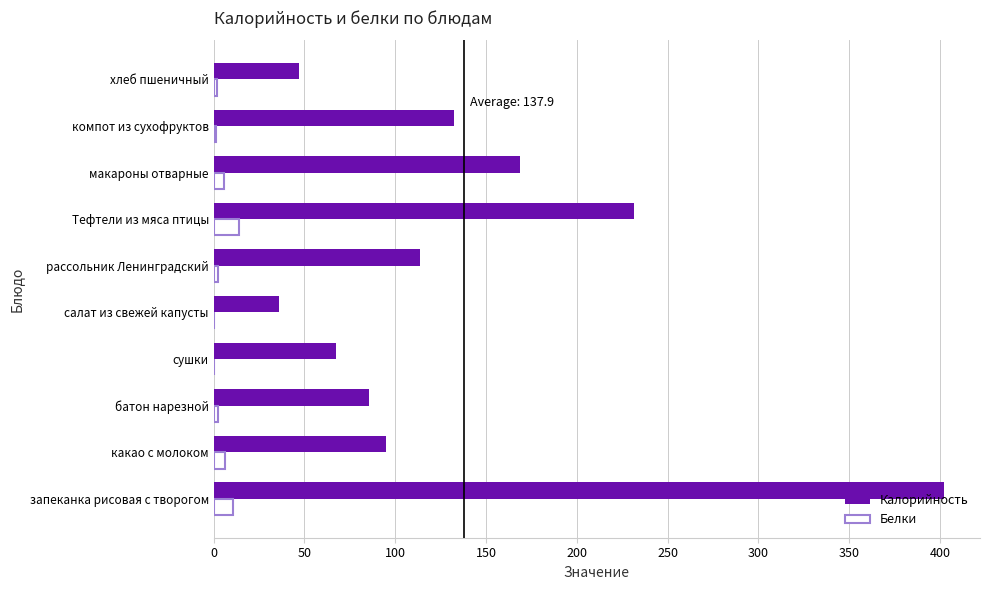

What is the sum of all Калорийность values?

1379.0